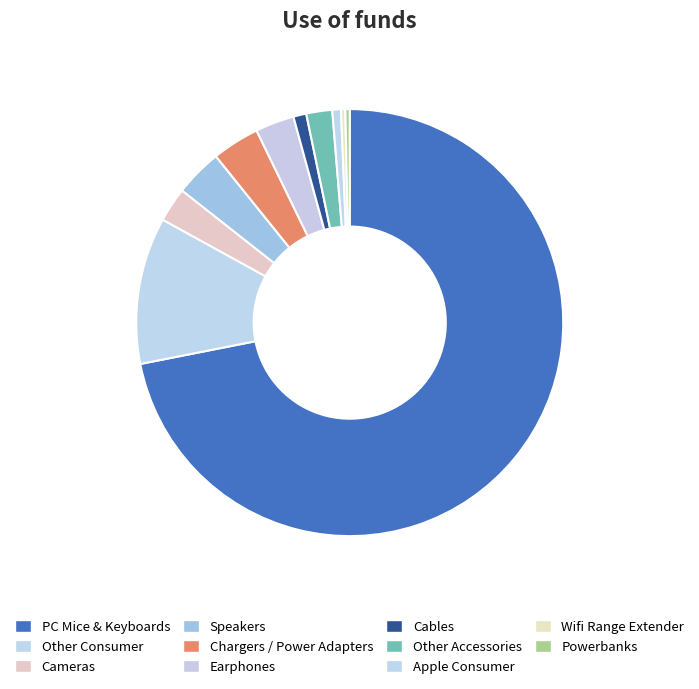

What is the majority slice?

PC Mice & Keyboards